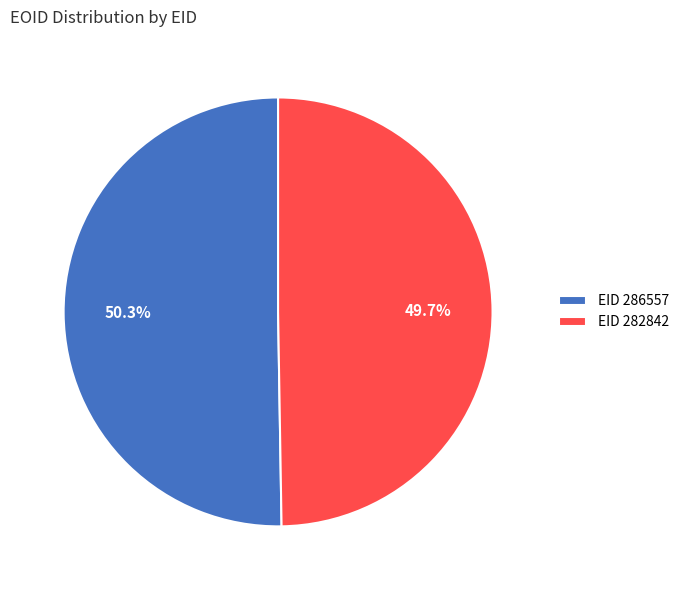

Which slice represents more than half of the pie?

EID 286557